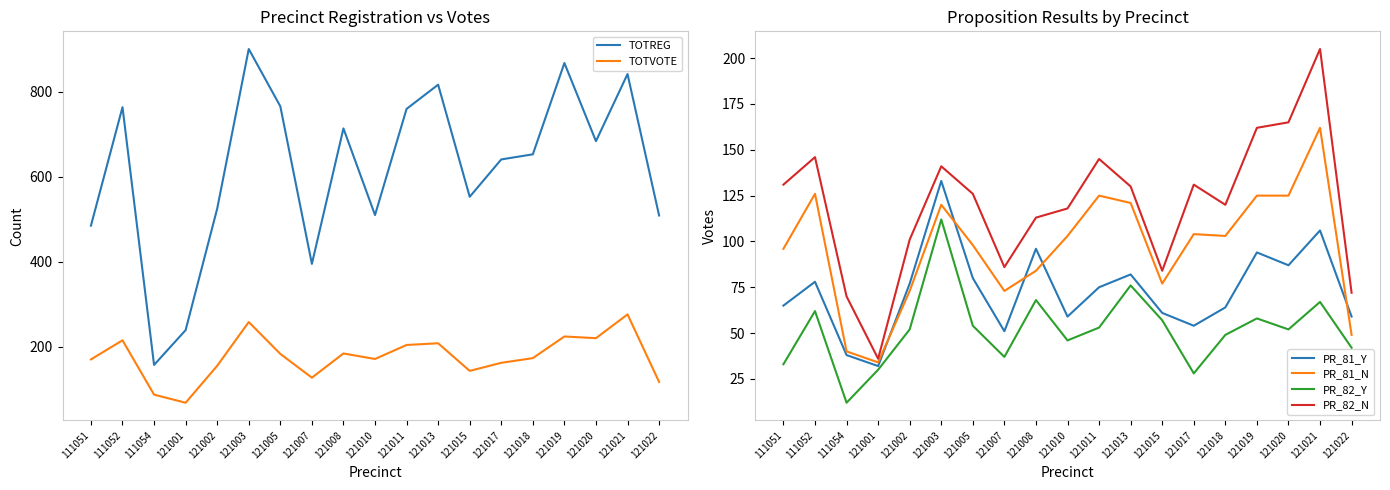

Reading left to right, extract all data points from this chart.

TOTREG: 111051=485	111052=764	111054=157	121001=239	121002=525	121003=901	121005=766	121007=395	121008=714	121010=510	121011=760	121013=817	121015=553	121017=641	121018=653	121019=868	121020=684	121021=842	121022=509
TOTVOTE: 111051=170	111052=215	111054=87	121001=68	121002=155	121003=258	121005=183	121007=127	121008=184	121010=171	121011=204	121013=208	121015=143	121017=162	121018=173	121019=224	121020=220	121021=276	121022=117
PR_81_Y: 111051=65	111052=78	111054=38	121001=32	121002=77	121003=133	121005=80	121007=51	121008=96	121010=59	121011=75	121013=82	121015=61	121017=54	121018=64	121019=94	121020=87	121021=106	121022=59
PR_81_N: 111051=96	111052=126	111054=40	121001=34	121002=73	121003=120	121005=98	121007=73	121008=84	121010=103	121011=125	121013=121	121015=77	121017=104	121018=103	121019=125	121020=125	121021=162	121022=49
PR_82_Y: 111051=33	111052=62	111054=12	121001=30	121002=52	121003=112	121005=54	121007=37	121008=68	121010=46	121011=53	121013=76	121015=57	121017=28	121018=49	121019=58	121020=52	121021=67	121022=42
PR_82_N: 111051=131	111052=146	111054=70	121001=36	121002=101	121003=141	121005=126	121007=86	121008=113	121010=118	121011=145	121013=130	121015=84	121017=131	121018=120	121019=162	121020=165	121021=205	121022=72